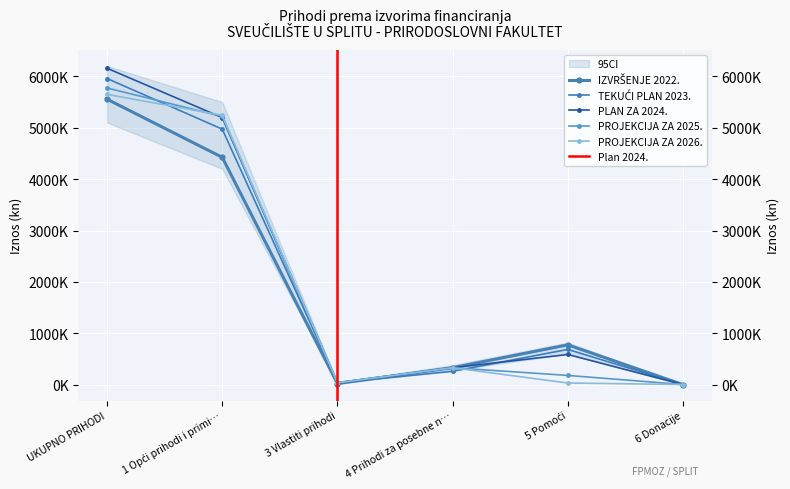

At which label is TEKUĆI PLAN 2023. closest to 2979166?

1 Opći prihodi i primi…